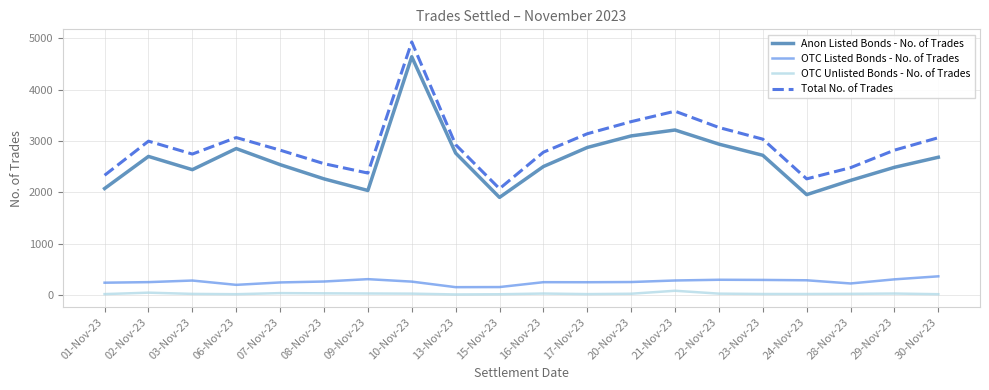

How many lines are shown in the chart?

4